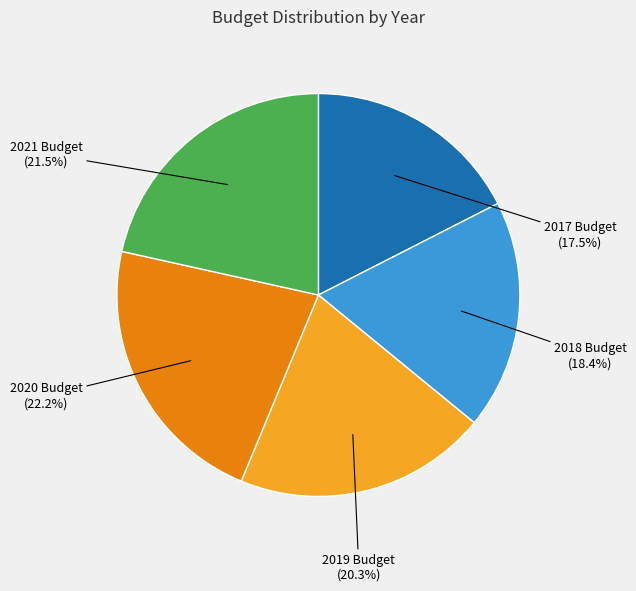

What is the largest slice in the pie chart?

2020 Budget